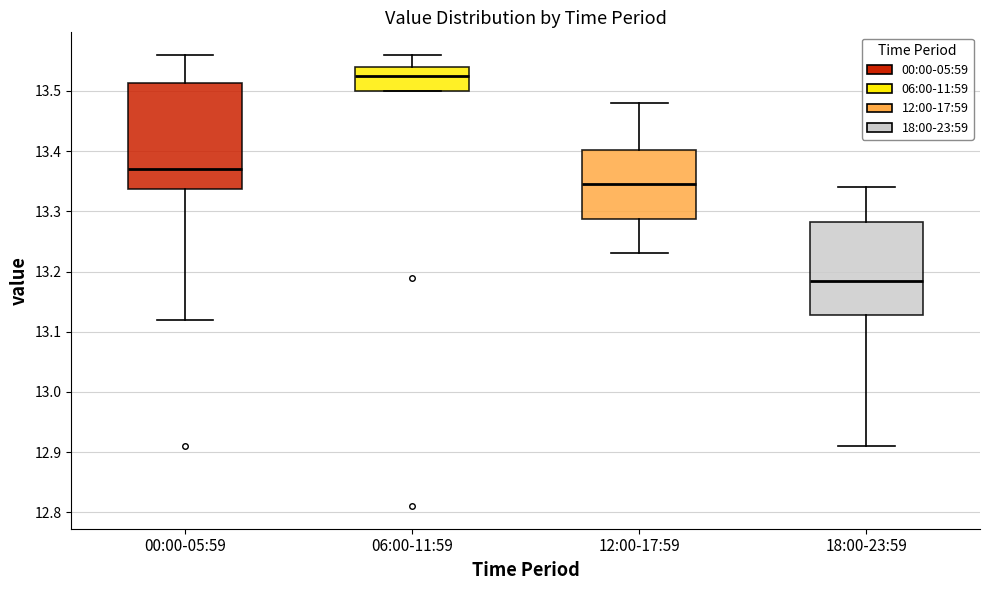

Which box's median line is the lowest?

18:00-23:59